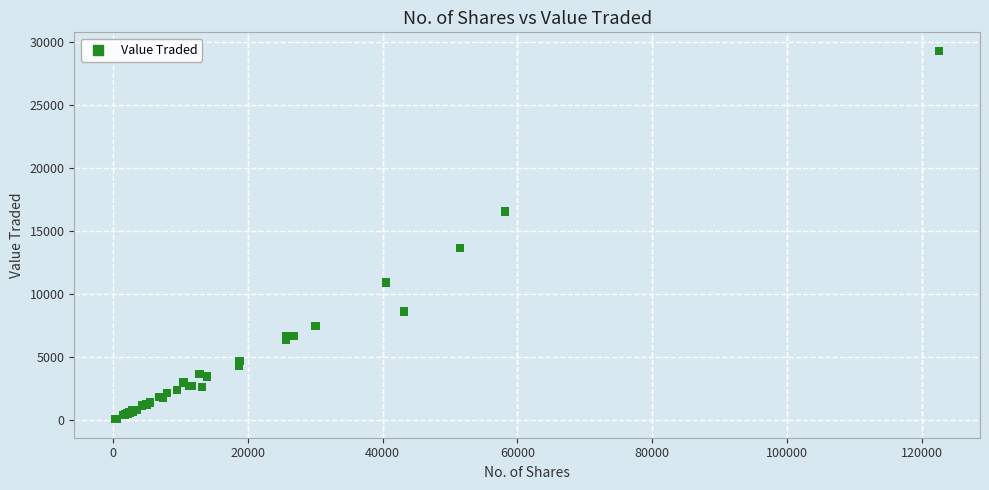

What Y value in the scatter plot is closest to 14706?

13655